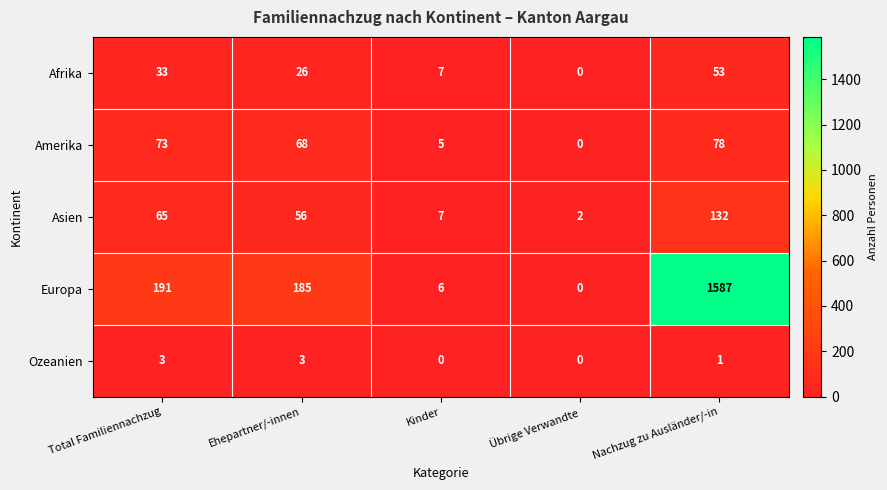

How many values in the Amerika series are below 68?

2